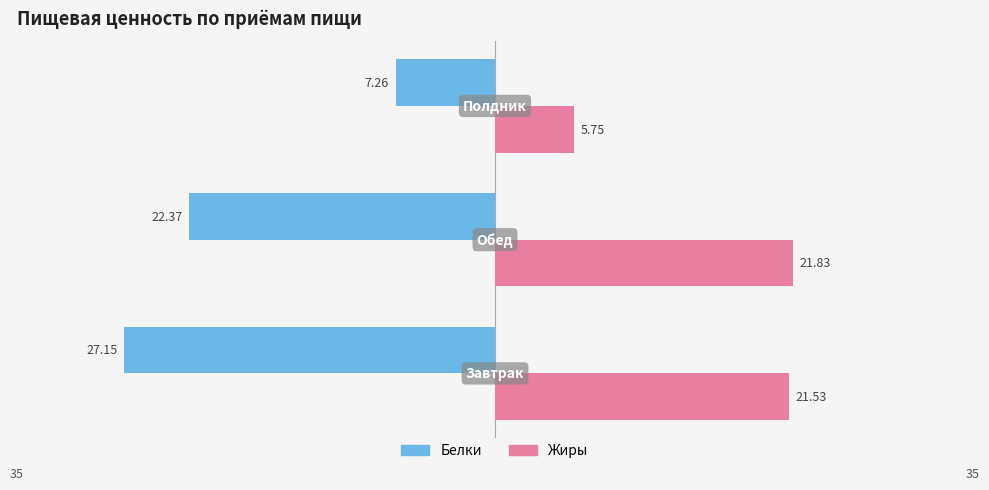

What are all the series names shown in the legend?

Белки, Жиры